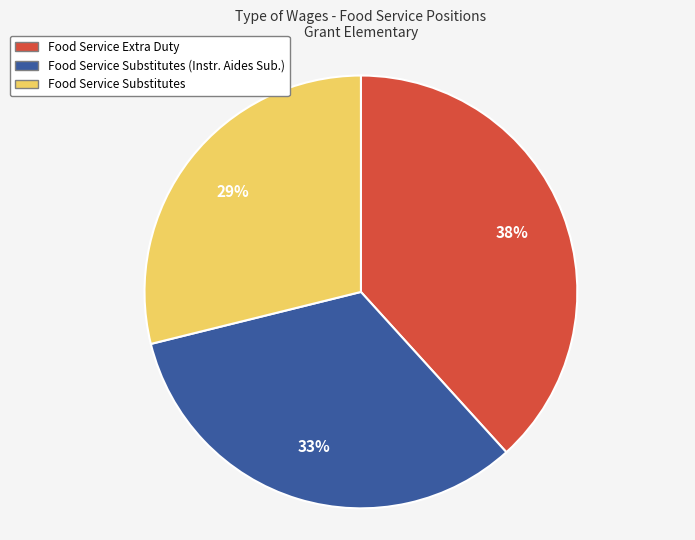

To the nearest percent, what is the difference between the Food Service Substitutes (Instr. Aides Sub.) and Food Service Substitutes slice percentages?

4%